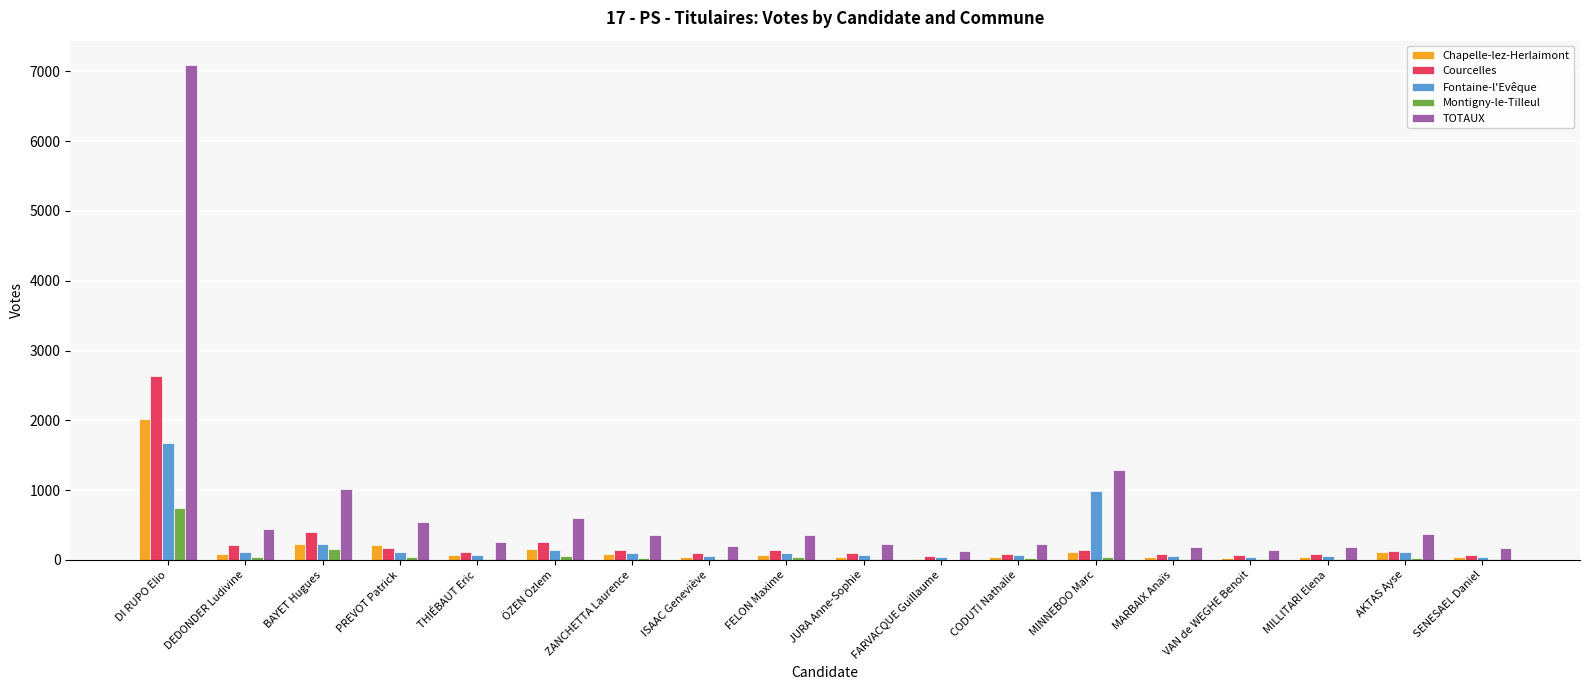

True or false: Fontaine-l'Evêque has a value of 234 at BAYET Hugues.

True